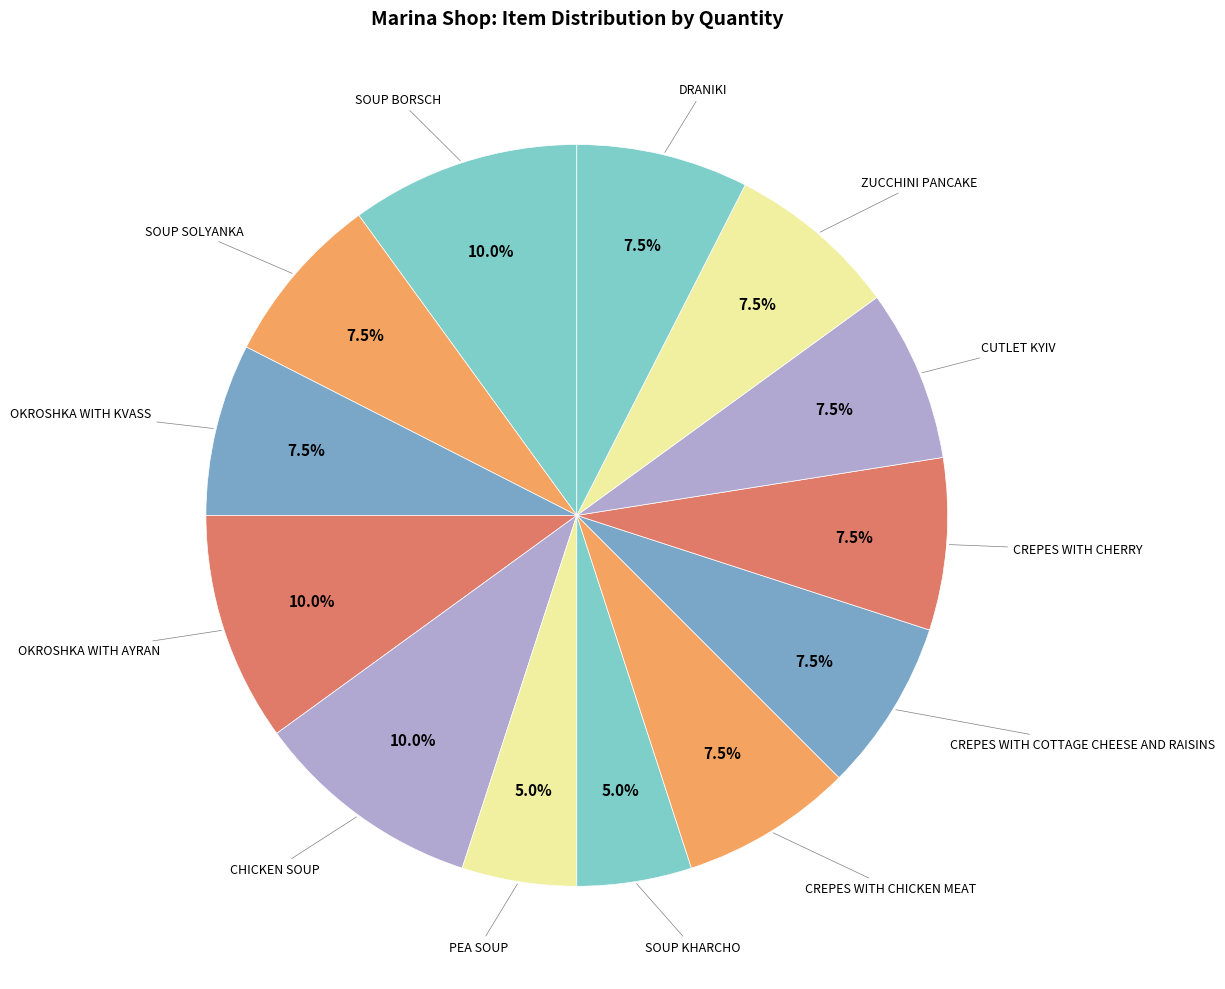

Rank the categories by value from highest to lowest.

SOUP BORSCH, OKROSHKA WITH AYRAN, CHICKEN SOUP, SOUP SOLYANKA, OKROSHKA WITH KVASS, CREPES WITH CHICKEN MEAT, CREPES WITH COTTAGE CHEESE AND RAISINS, CREPES WITH CHERRY, CUTLET KYIV, ZUCCHINI PANCAKE, DRANIKI, PEA SOUP, SOUP KHARCHO